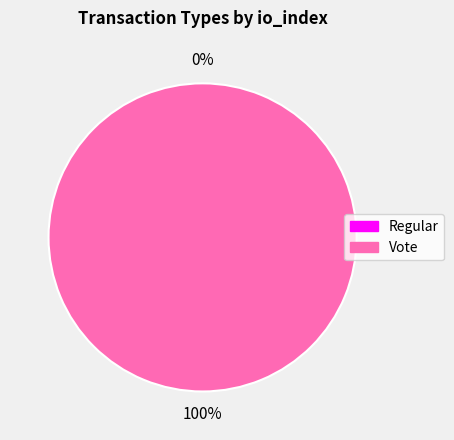

What is the smallest slice in the pie chart?

Regular